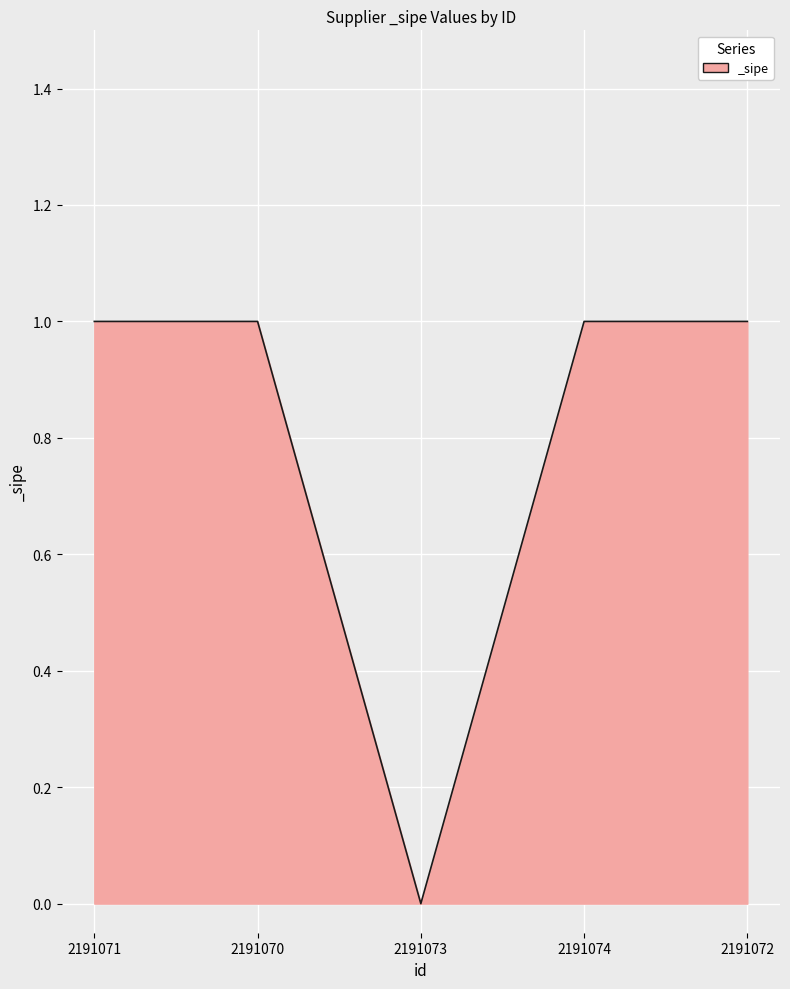

The chart shows a value of 0 at 2191073. True or false?

True